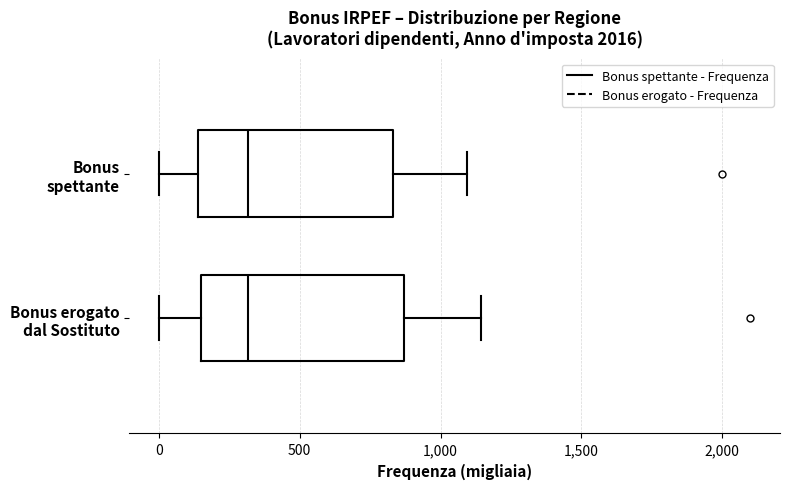

Reading bottom to top, transcribe this box plot: for each box, give where its median line is, the range the box spans, and where its two whiskers end, as read against the x-axis. The values are not printed on the chart, so give them approximately, as read against the axis.

Bonus erogato dal Sostituto: median 300, box 150 to 850, whiskers 0 to 1150
Bonus spettante: median 300, box 150 to 850, whiskers 0 to 1100